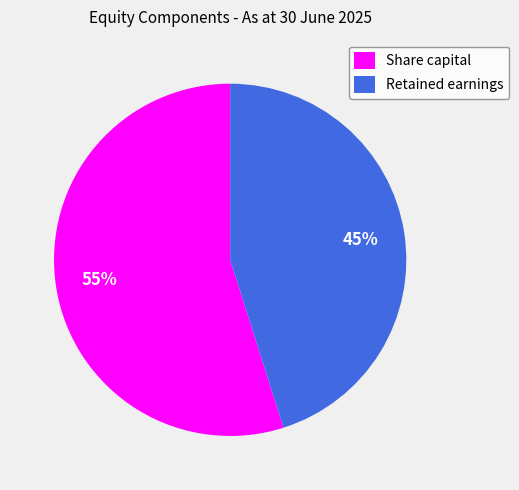

To the nearest percent, what is the combined percentage of Share capital and Retained earnings?

100%